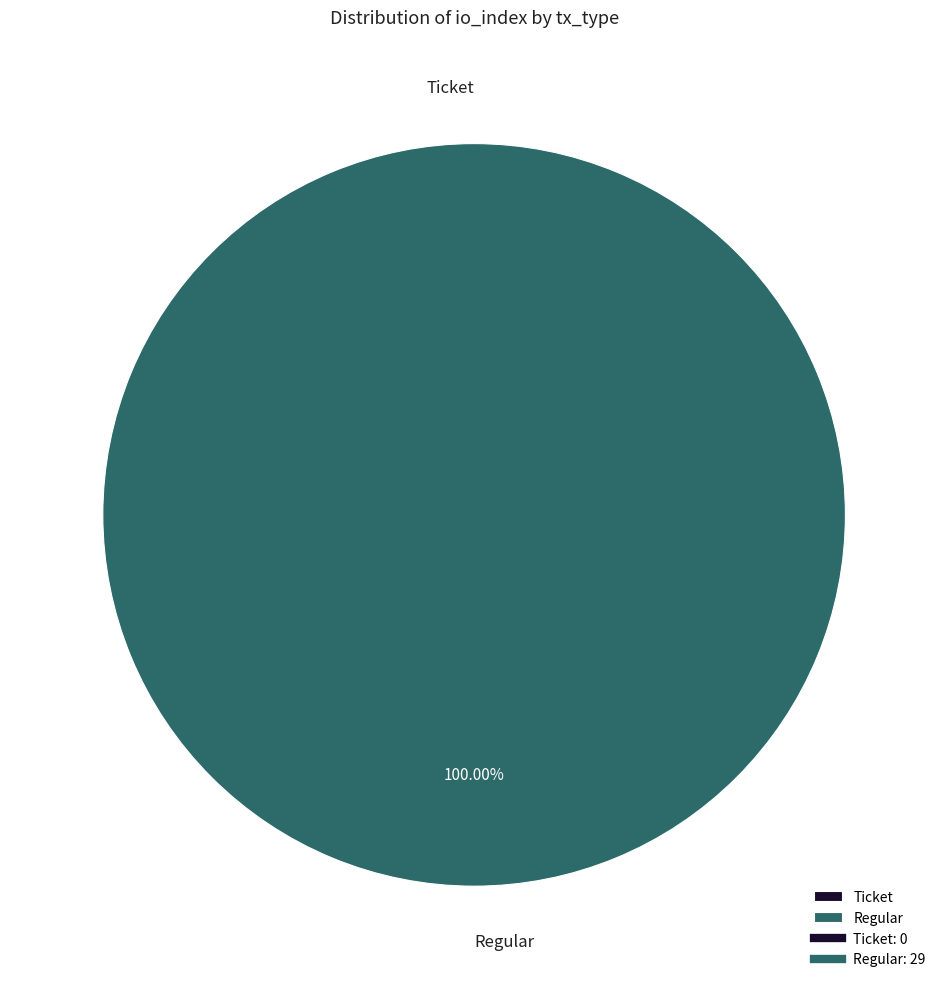

To the nearest percent, what is the difference between the Regular (io_index=29) and Ticket (io_index=0) slice percentages?

100%